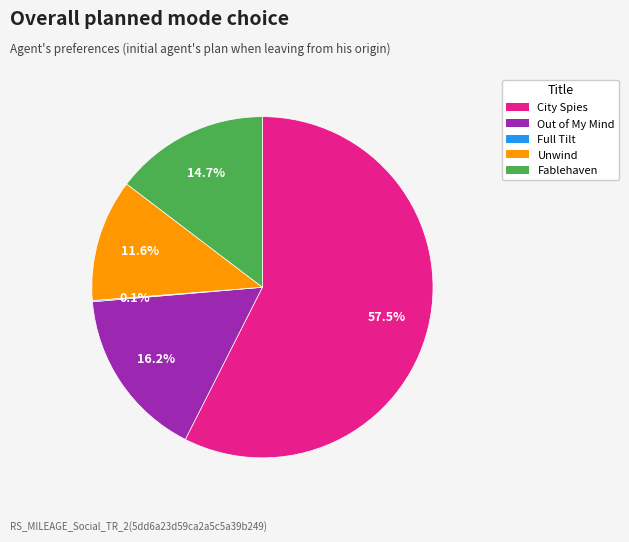

To the nearest percent, what is the average slice percentage?

20%